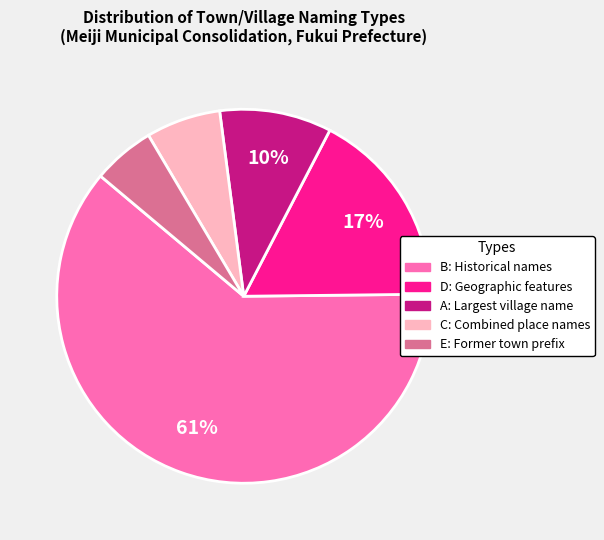

How many segments does this pie chart have?

5